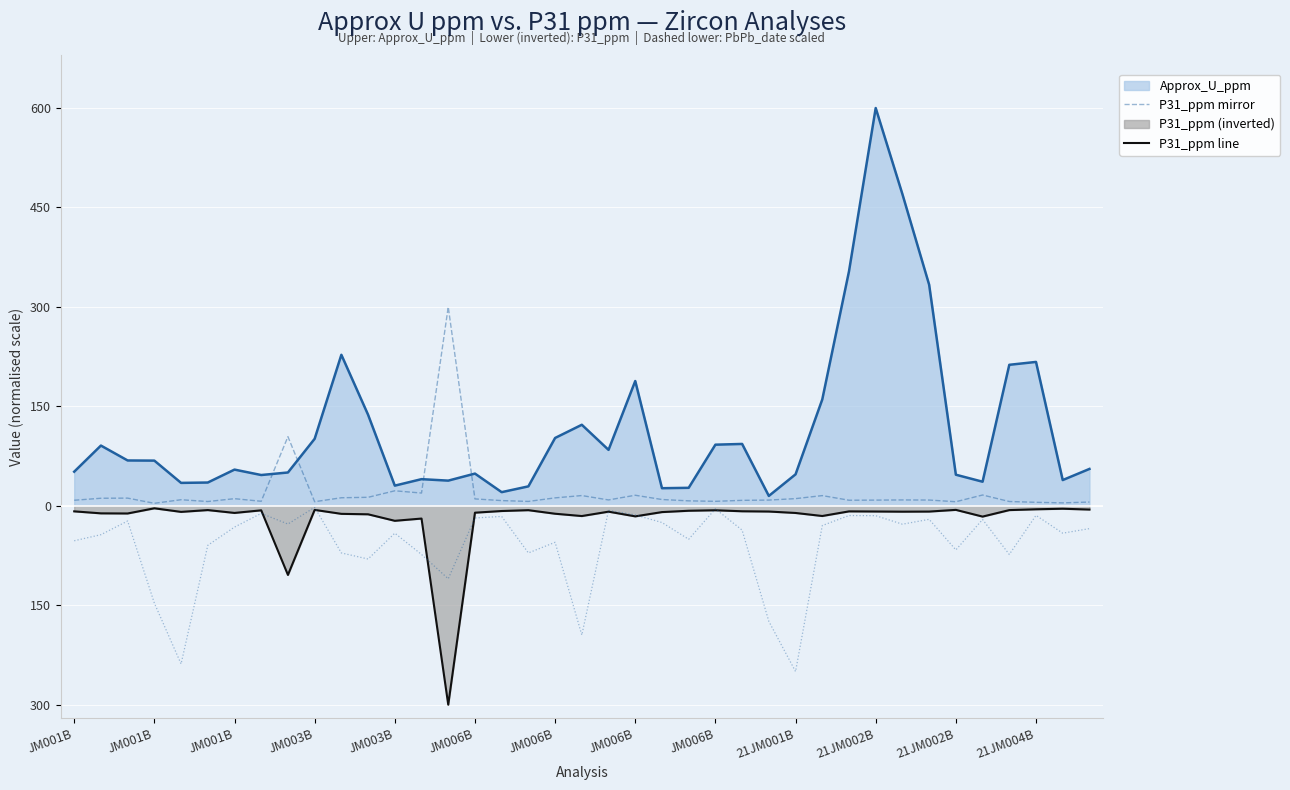

True or false: PbPb_date (scaled) has more than 1 interior local peaks.

True